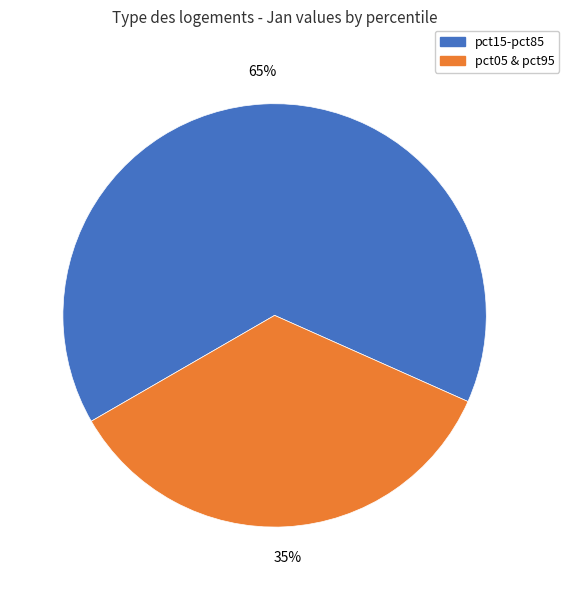

What percentage is the pct15-pct85 slice, to the nearest percent?

65%